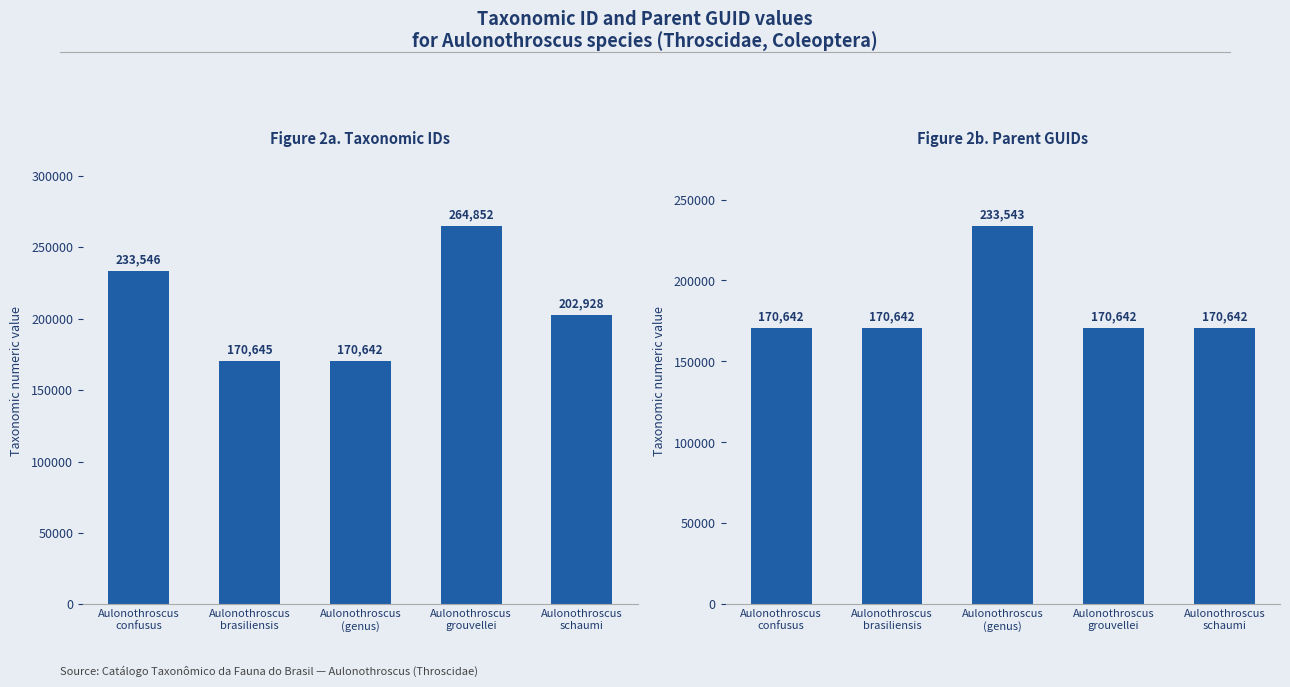

Where is Figure 2b. Parent GUIDs nearest to the value 202092?

Aulonothroscus
confusus